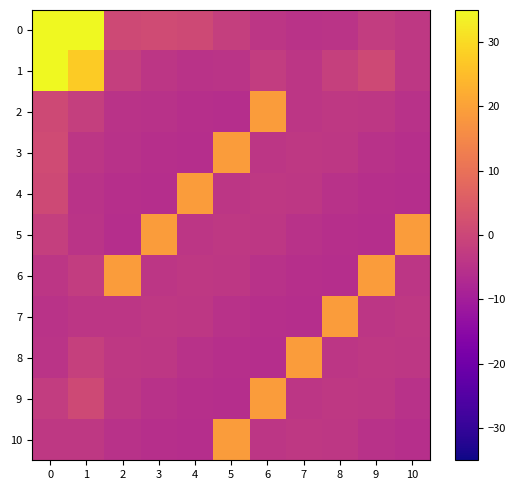

Rank the series by their maximum value, from highest to lowest.

0, 1, 2, 3, 4, 5, 6, 7, 8, 9, 10